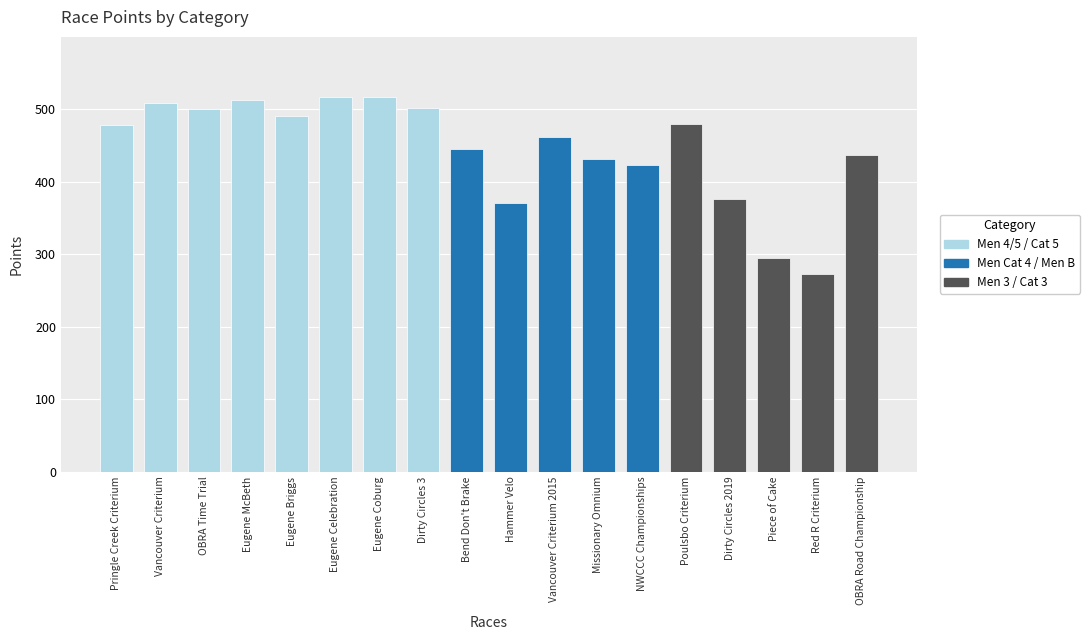

At which label does the data first exceed 478?

Pringle Creek Criterium